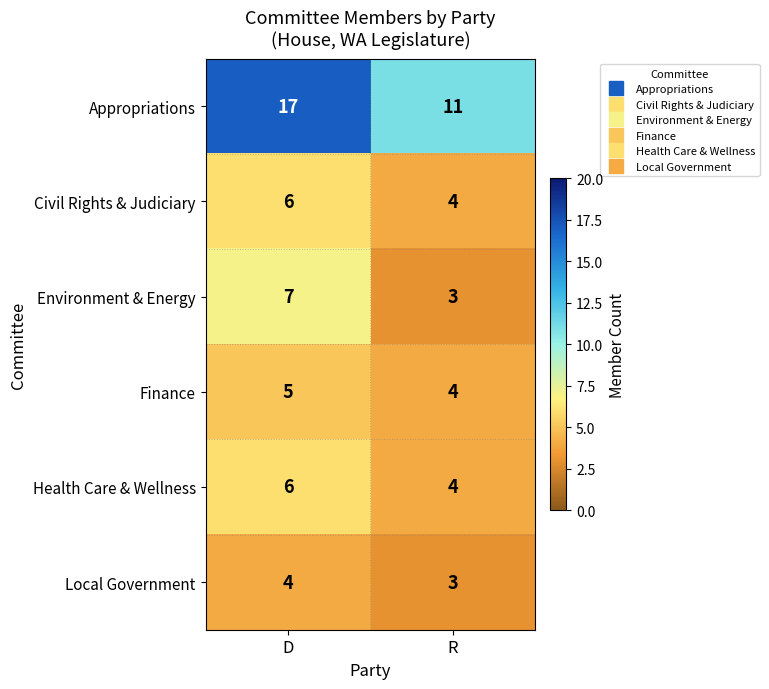

What value does the Civil Rights & Judiciary series have at R?

4